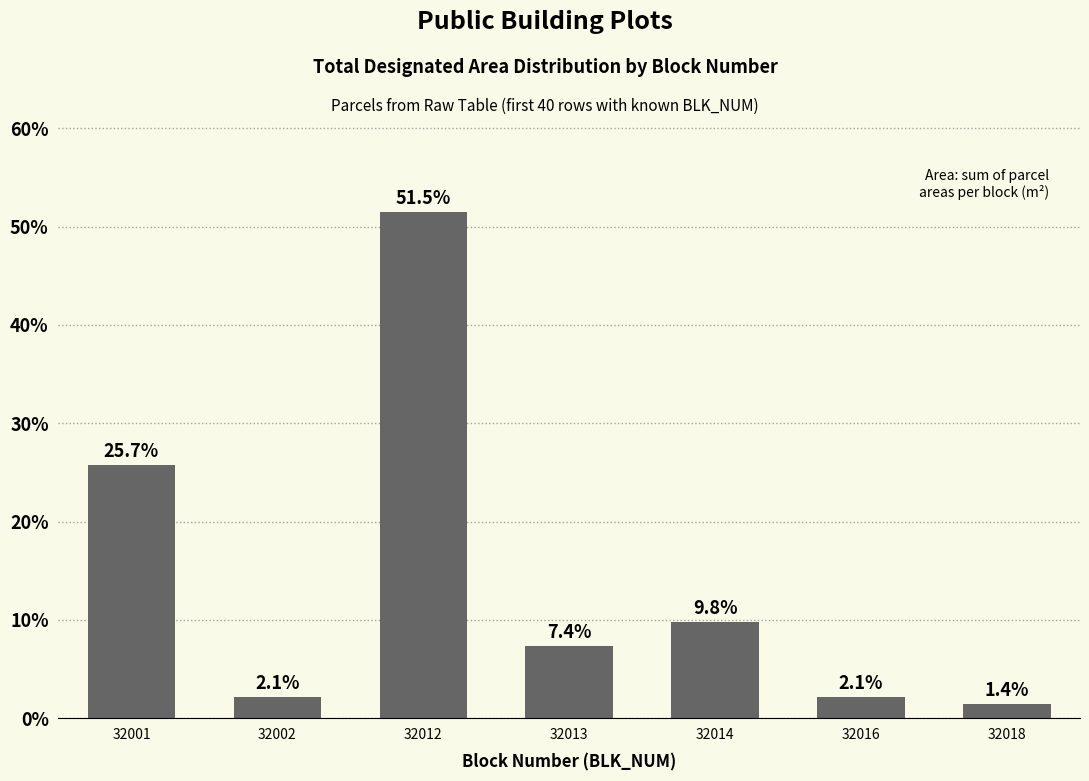

Which label corresponds to the smallest value in the chart?

32018